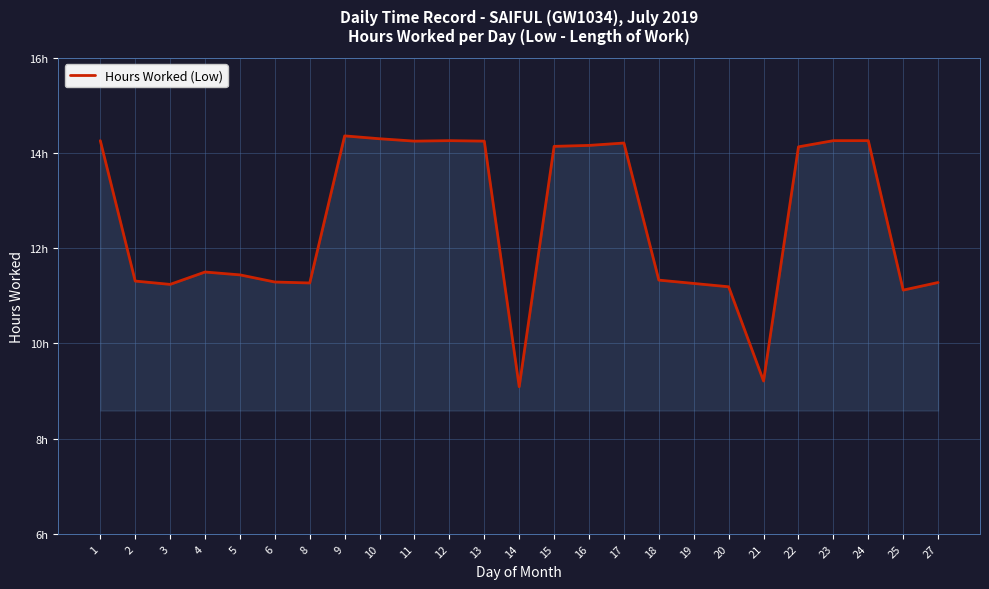

List the labels in order of value, largest first.

9, 10, 1, 12, 23, 24, 11, 13, 17, 16, 15, 22, 4, 5, 18, 2, 6, 27, 8, 19, 3, 20, 25, 21, 14